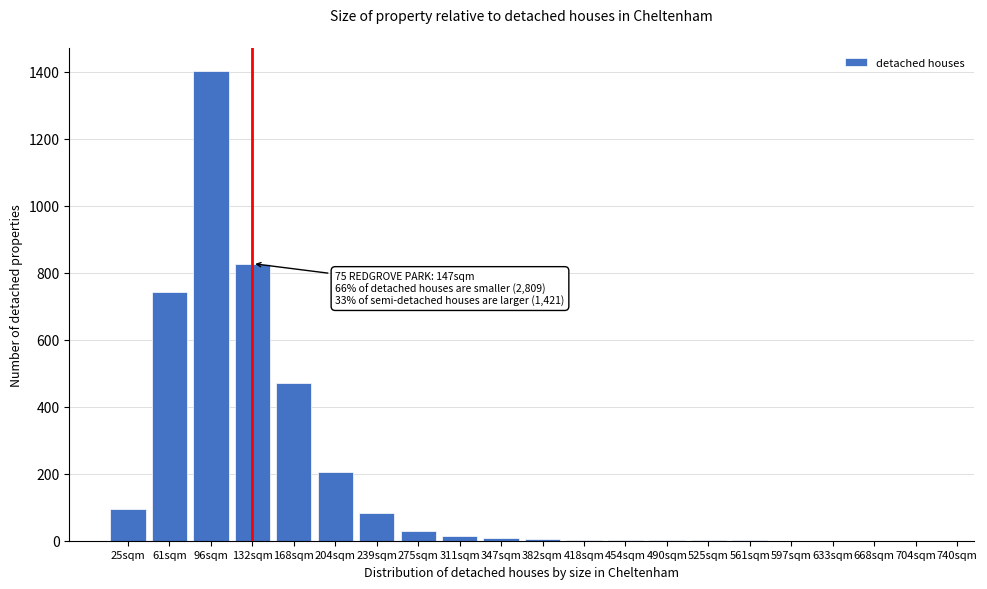

At which category does the chart reach its peak across all series?

96sqm